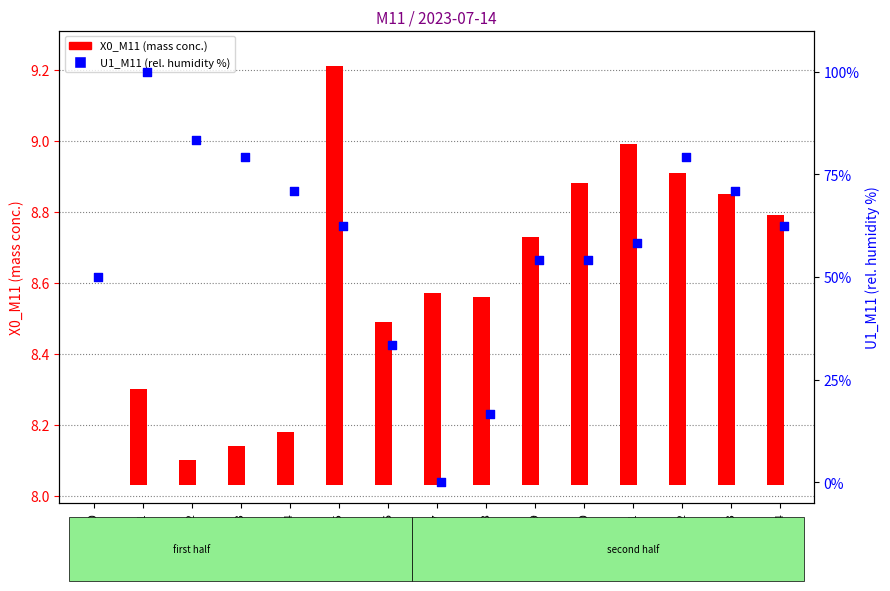

Between 12:00 and 12:09, which is larger?

12:09